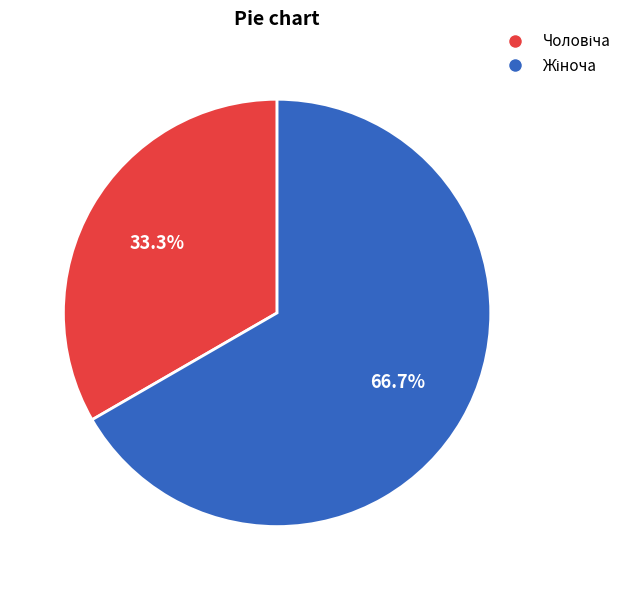

Is there any slice that represents more than half of the pie?

Yes